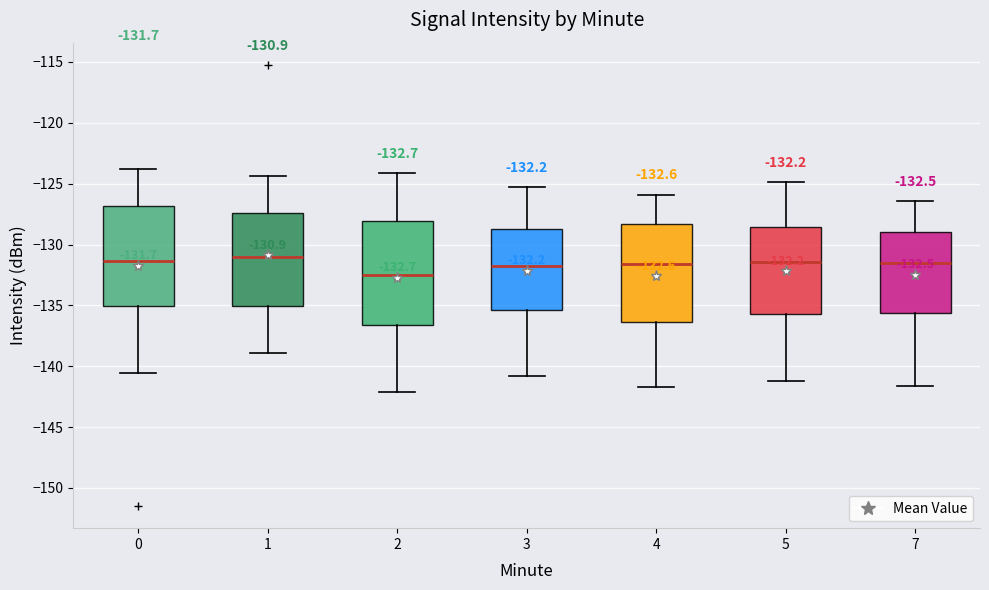

Which box's median line is the lowest?

2